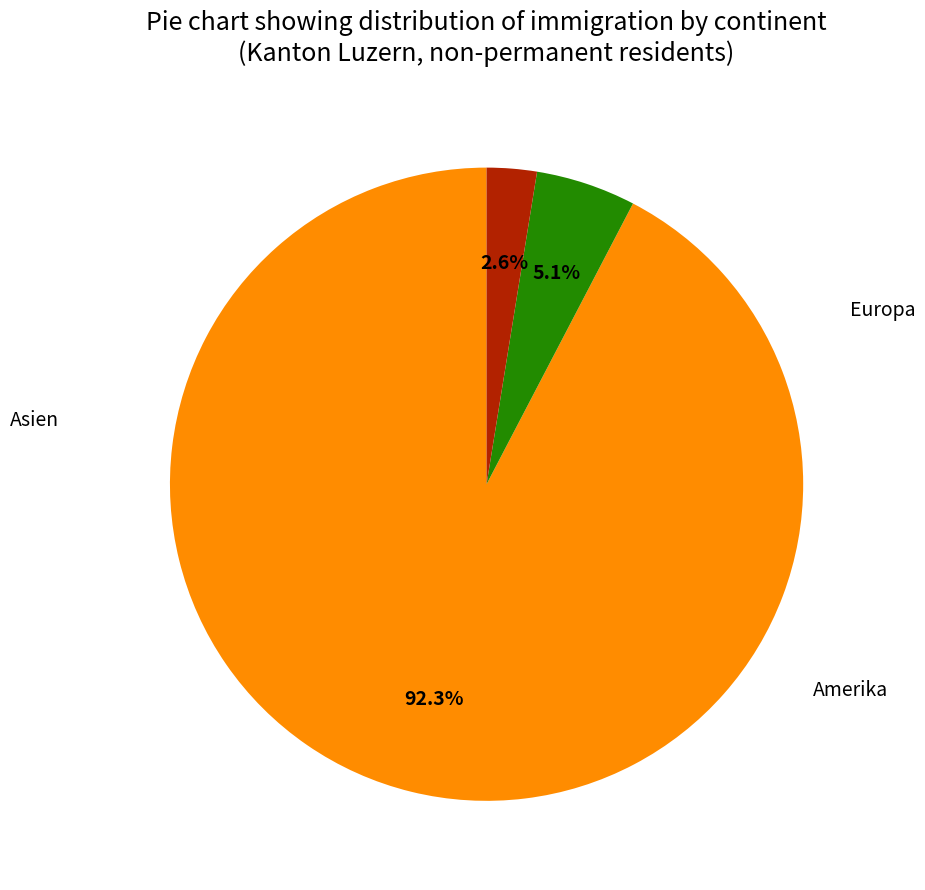

To the nearest percent, what is the difference between the largest and smallest slice percentages?

90%